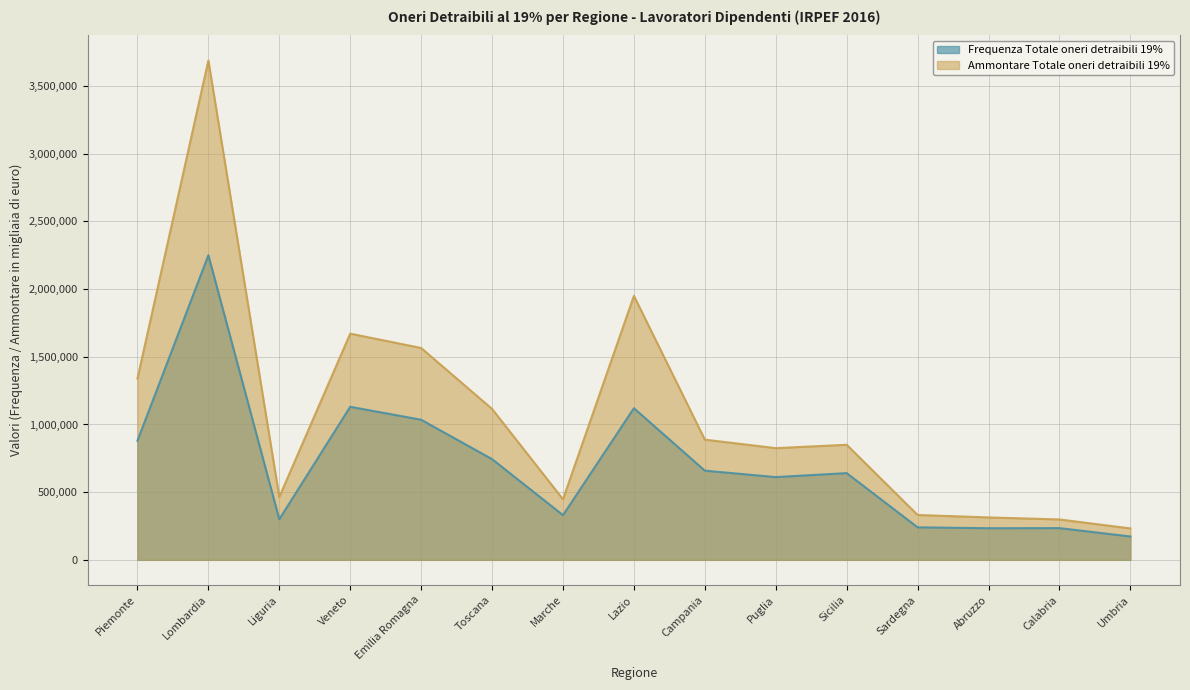

How many interior local valleys does the Frequenza Totale oneri detraibili 19% series have?

4